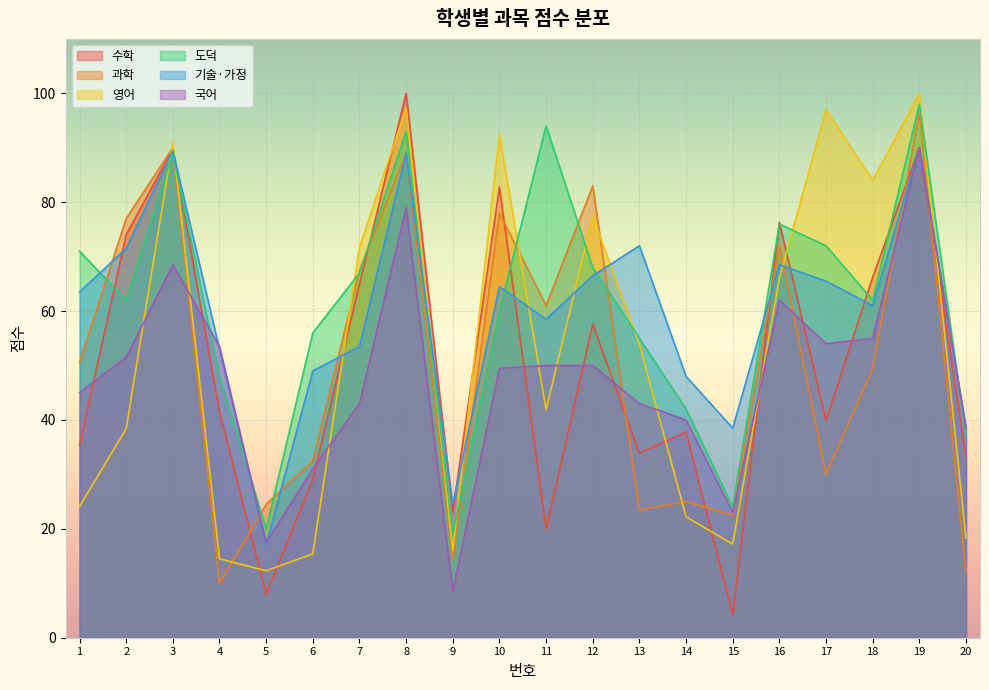

At which label does 도덕 first exceed 62?

1